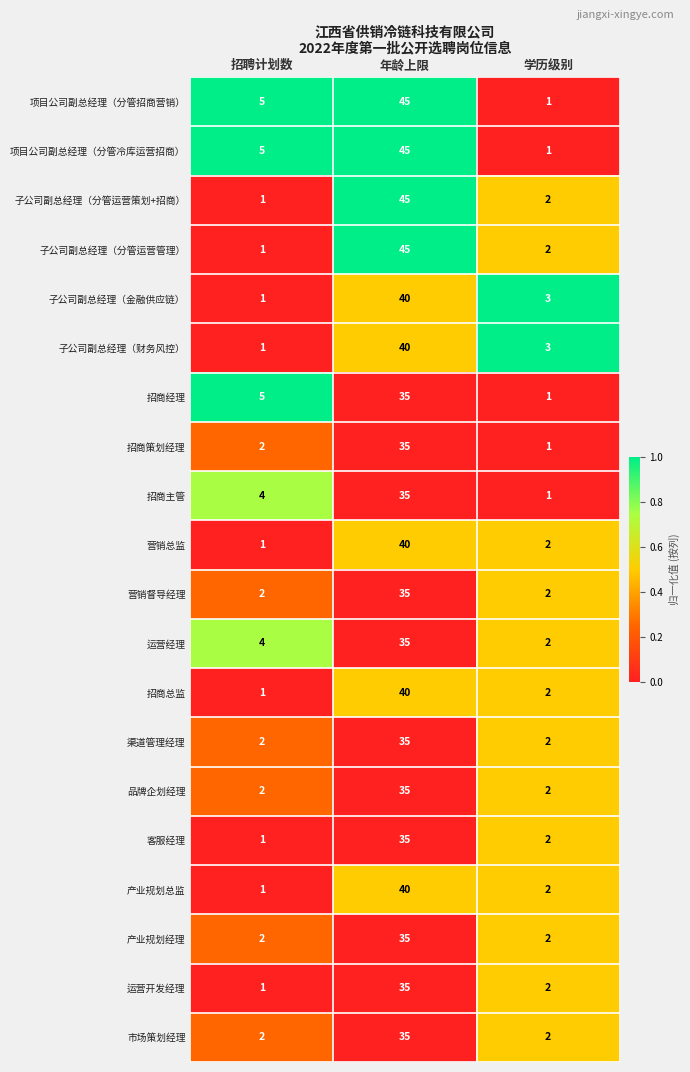

What is the average value of the 子公司副总经理（分管运营策划+招商） series?

16